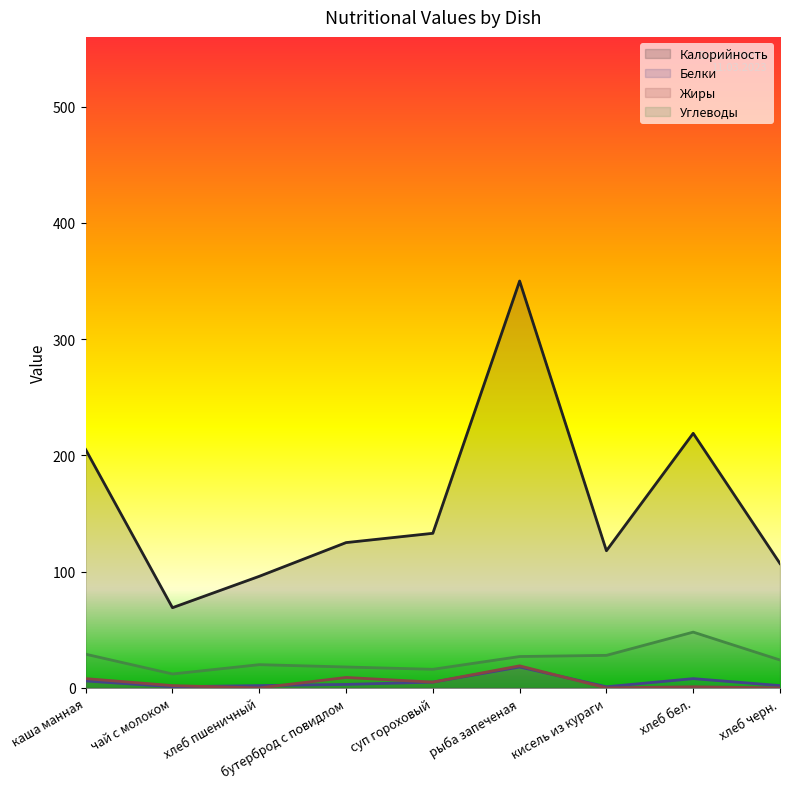

True or false: Калорийность and Белки intersect in this chart.

False